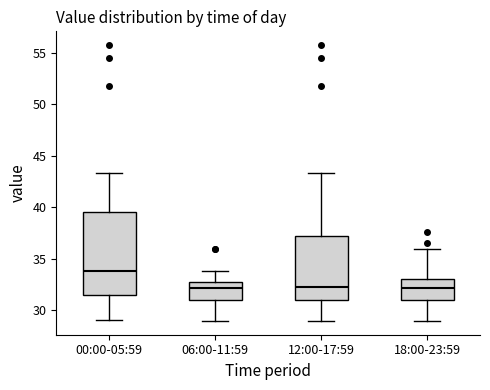

Reading left to right, read every box against the y-axis: the position of its median line, the range the box covers, and the ends of its whiskers. The values are not printed on the chart, so give them approximately, as read against the axis.

00:00-05:59: median 34.0, box 31.5 to 39.5, whiskers 29.0 to 43.5
06:00-11:59: median 32.0, box 31.0 to 33.0, whiskers 29.0 to 34.0
12:00-17:59: median 32.0, box 31.0 to 37.0, whiskers 29.0 to 43.5
18:00-23:59: median 32.0, box 31.0 to 33.0, whiskers 29.0 to 36.0